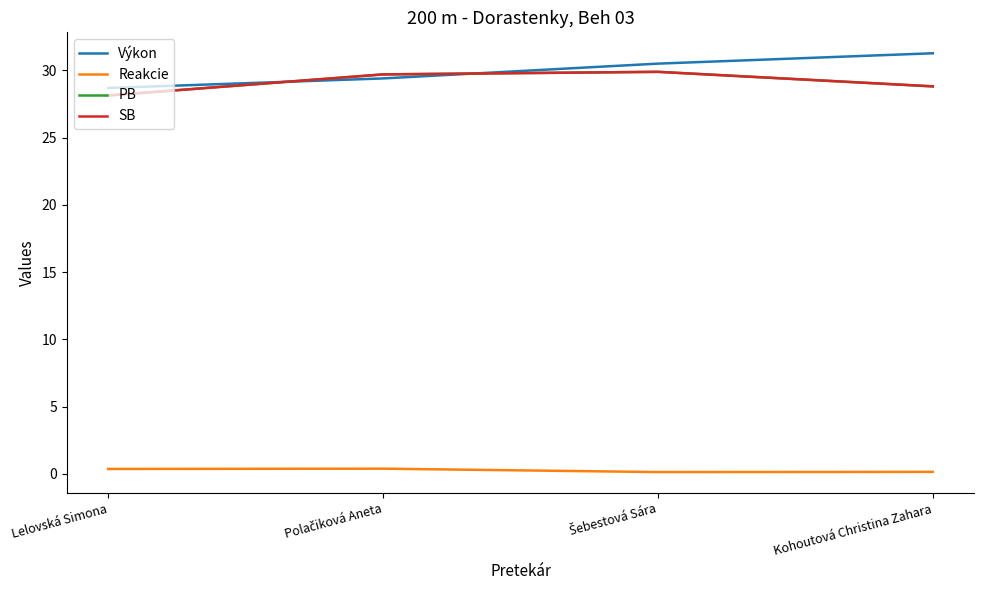

Does the chart have visible grid lines?

No